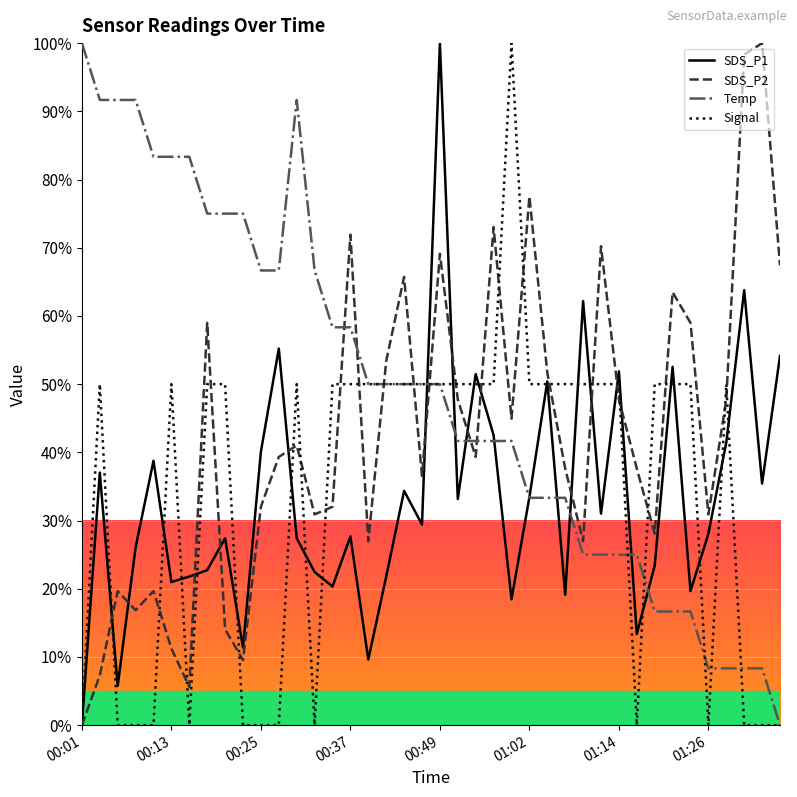

How many lines are shown in the chart?

4